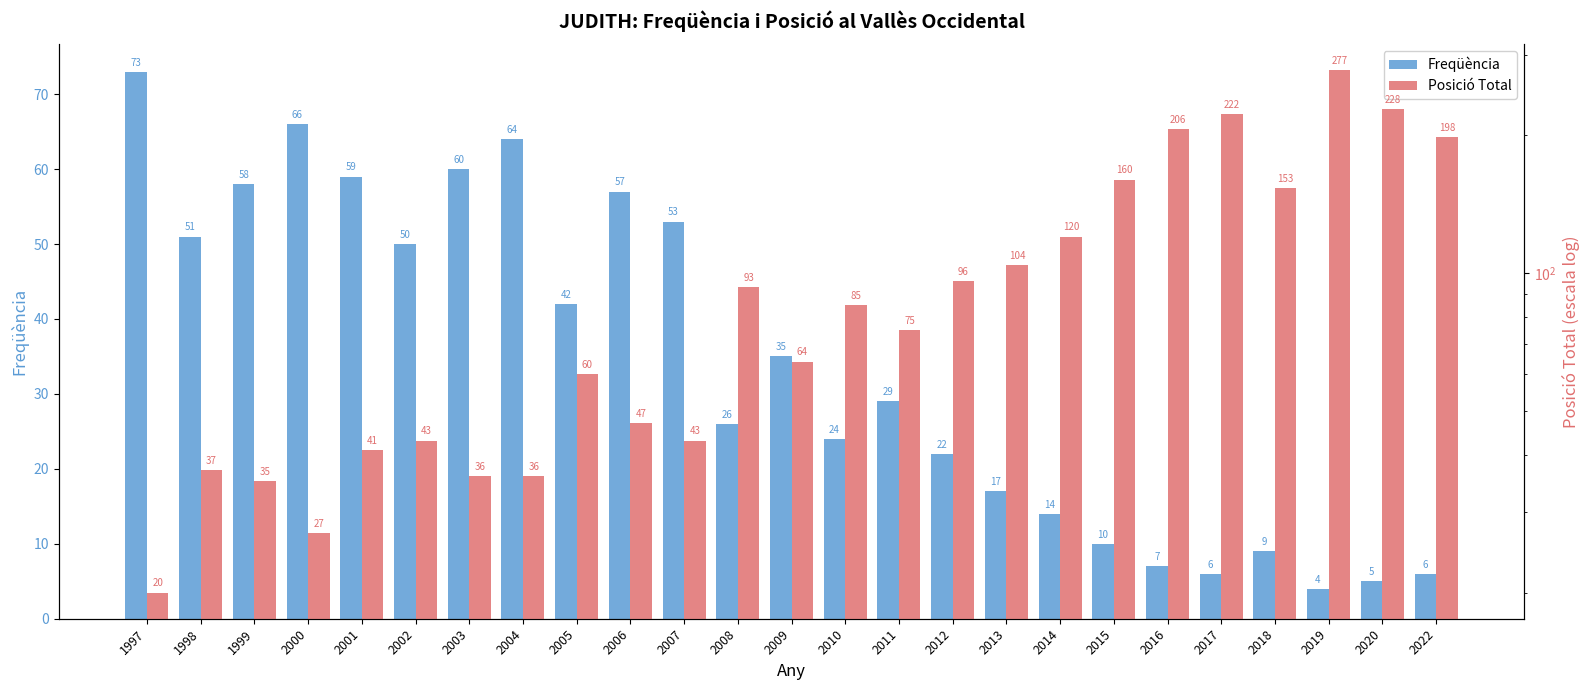

Rank the series by their average value, from lowest to highest.

Freqüència, Posició Total